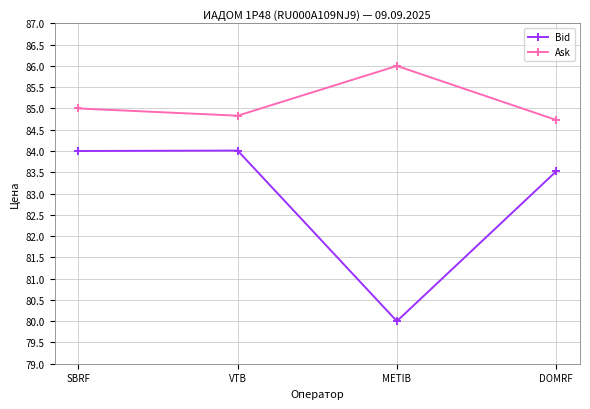

Which category has the lowest value across all series?

METIB